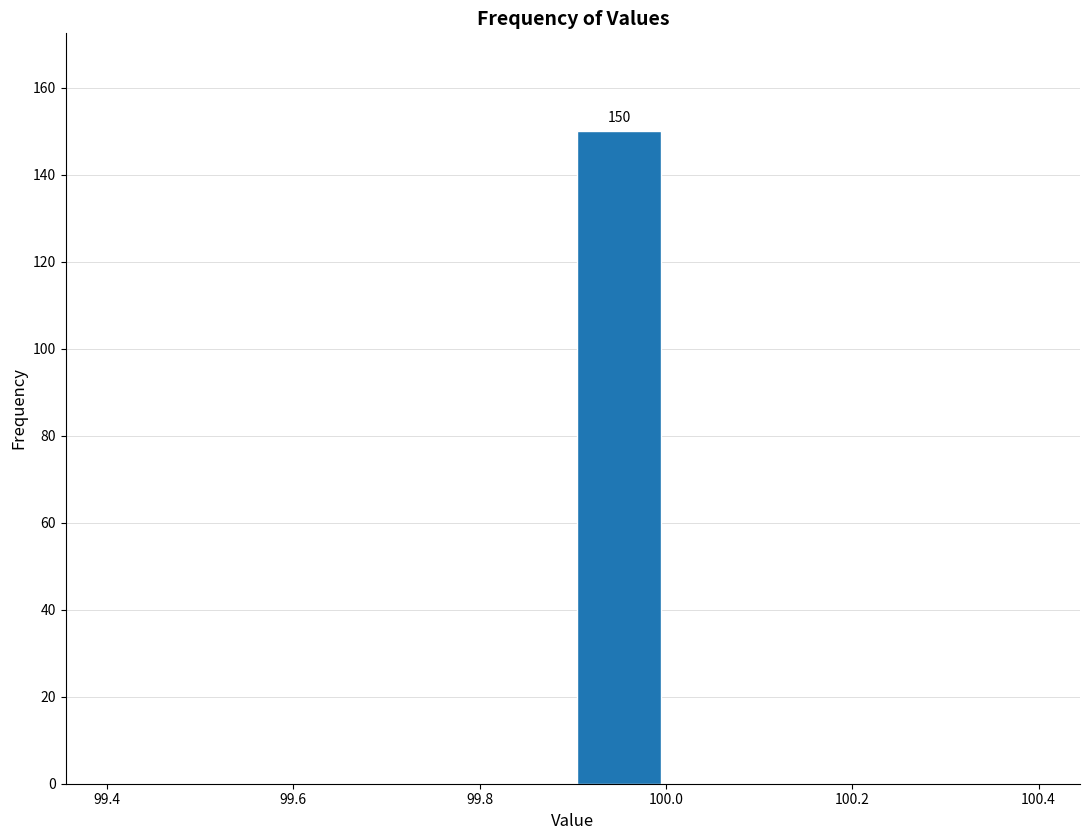

Which range on the x-axis has the tallest bar?

99.9 to 100.0